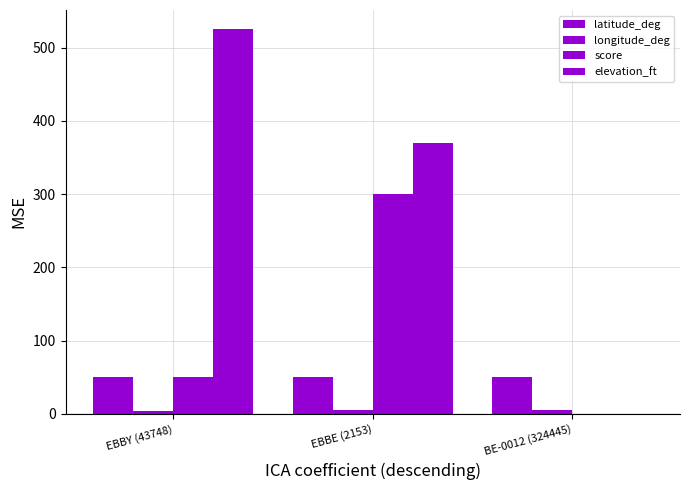

What position from the right is BE-0012 (324445)?

1